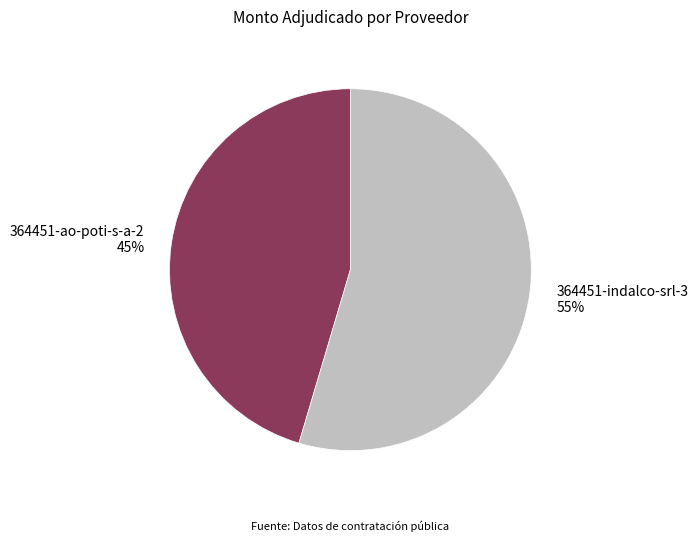

To the nearest percent, what is the average slice percentage?

50%